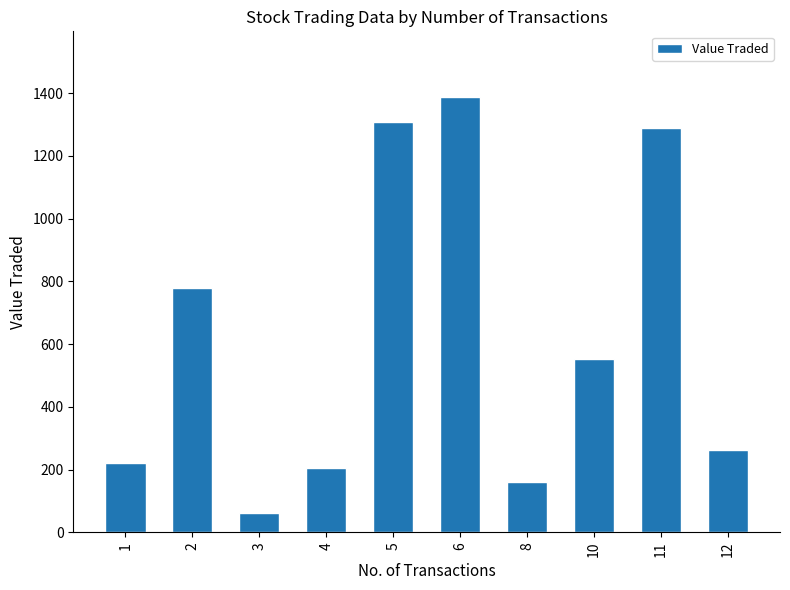

At which label is the value closest to 725?

2